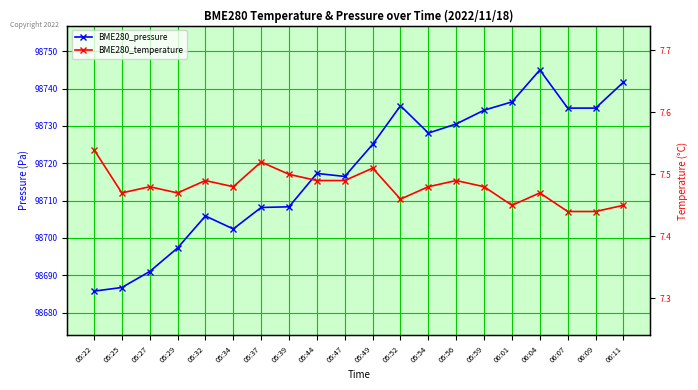

What position from the left is 05:52?

12